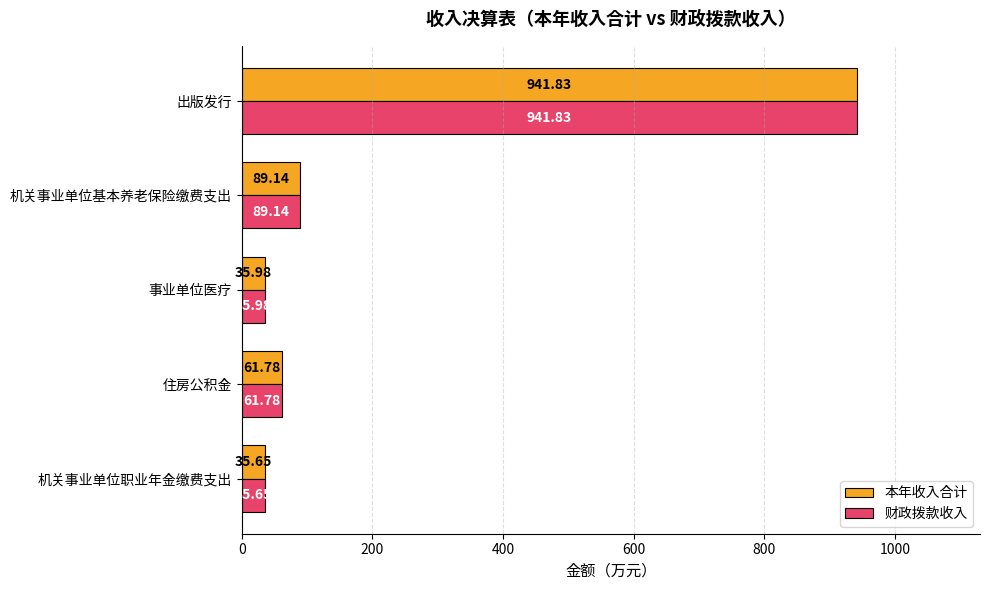

At which label is 本年收入合计 closest to 488?

机关事业单位基本养老保险缴费支出